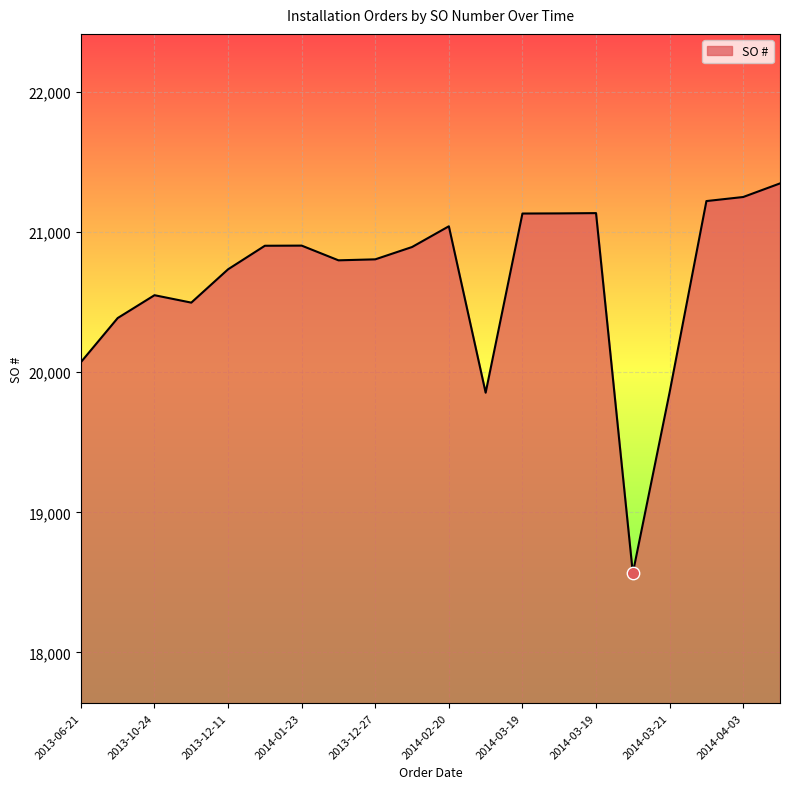

What is the greatest value displayed?

21348